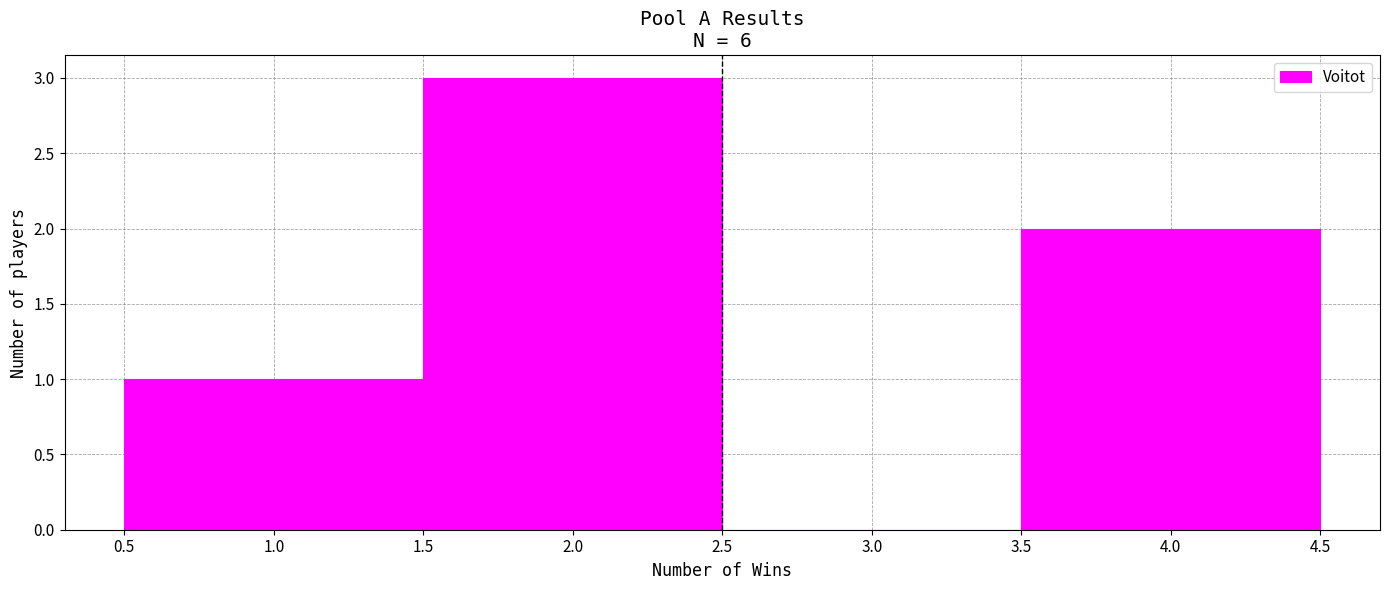

Which range on the x-axis has the tallest bar?

1.5 to 2.5